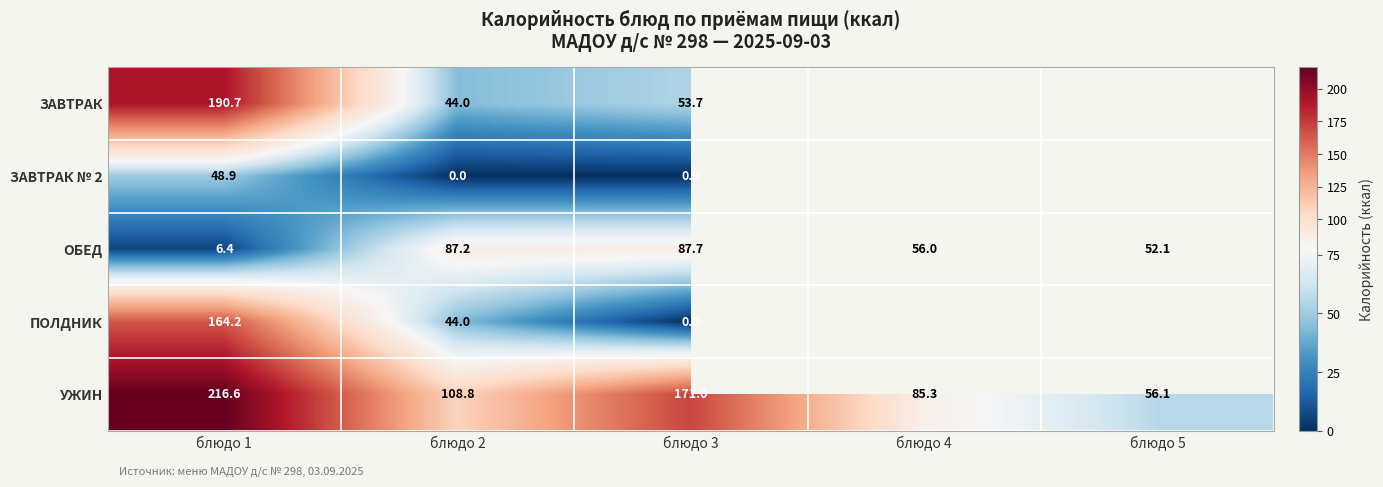

How many data points in УЖИН are above 108?

3